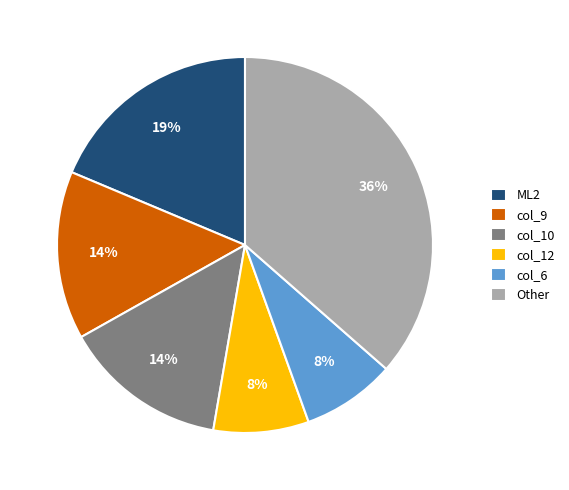

Is the sum of Other and col_6 greater than half?

No